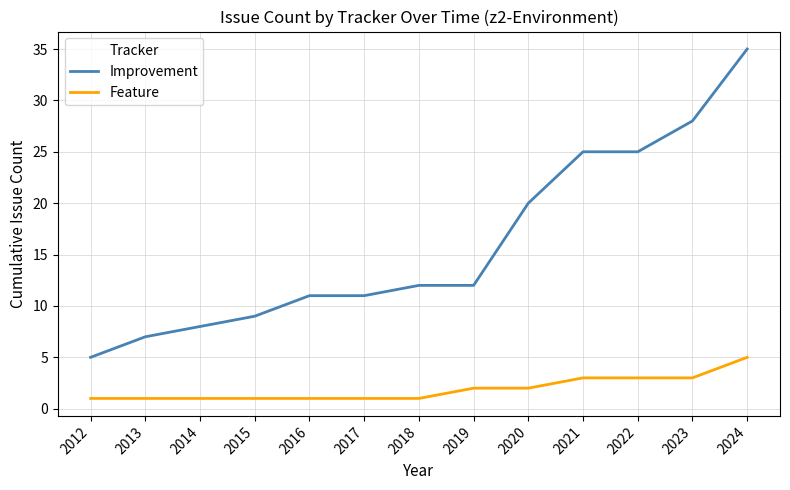

Which series has the largest range (max minus min)?

Improvement